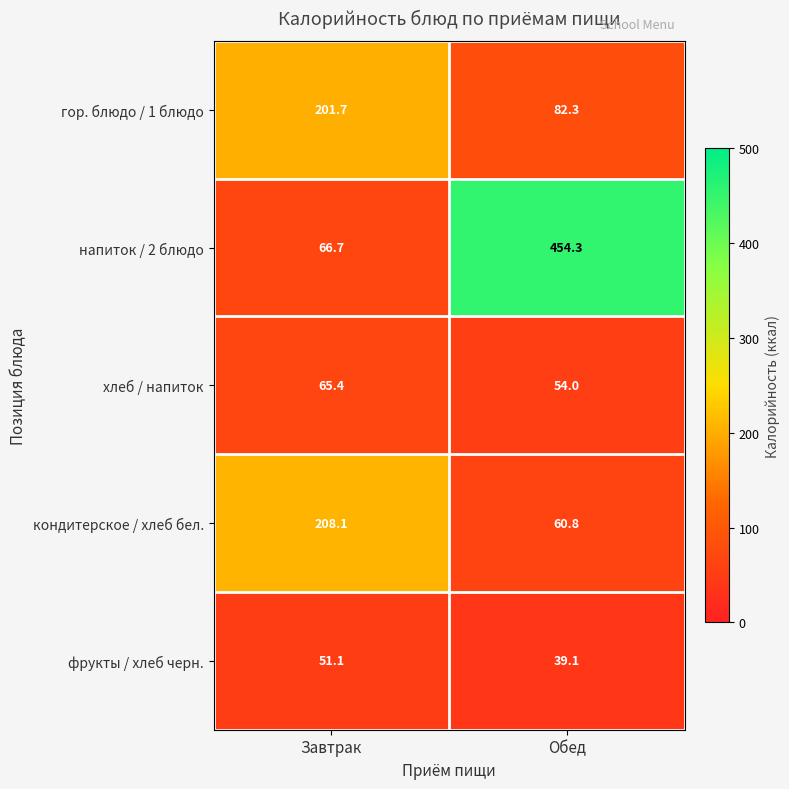

What is the sum of the хлеб / напиток values at Завтрак and Обед?

119.4